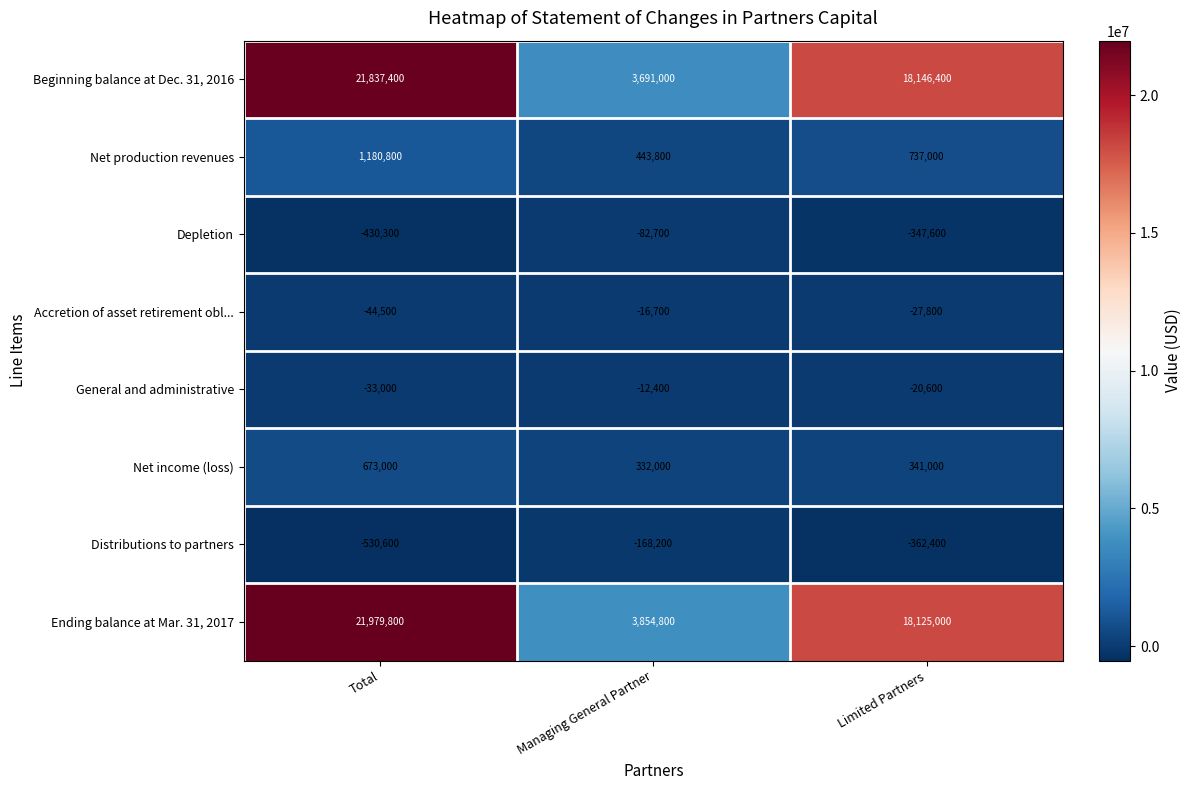

Reading left to right, extract all data points from this chart.

Beginning balance at Dec. 31, 2016: Total=21837400	Managing General Partner=3691000	Limited Partners=18146400
Net production revenues: Total=1180800	Managing General Partner=443800	Limited Partners=737000
Depletion: Total=-430300	Managing General Partner=-82700	Limited Partners=-347600
Accretion of asset retirement obl...: Total=-44500	Managing General Partner=-16700	Limited Partners=-27800
General and administrative: Total=-33000	Managing General Partner=-12400	Limited Partners=-20600
Net income (loss): Total=673000	Managing General Partner=332000	Limited Partners=341000
Distributions to partners: Total=-530600	Managing General Partner=-168200	Limited Partners=-362400
Ending balance at Mar. 31, 2017: Total=21979800	Managing General Partner=3854800	Limited Partners=18125000